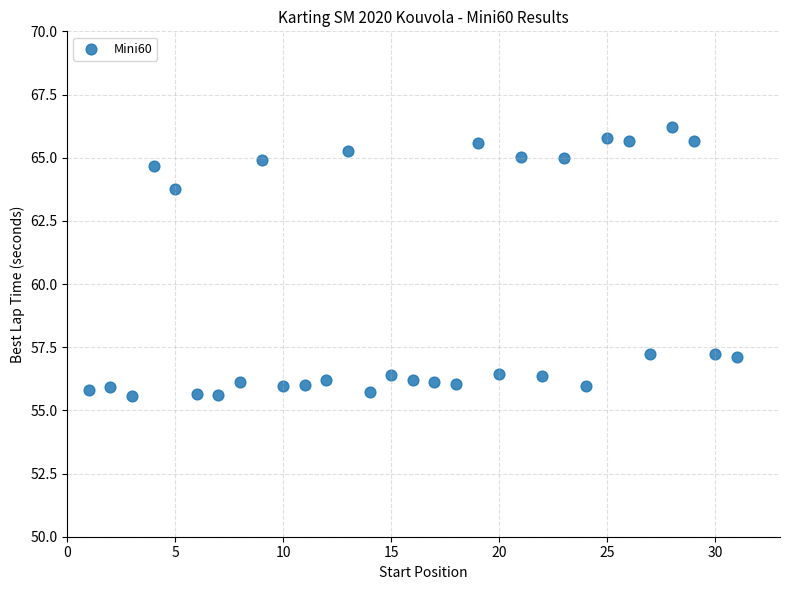

What is the range of Y values (max minus min)?

10.6